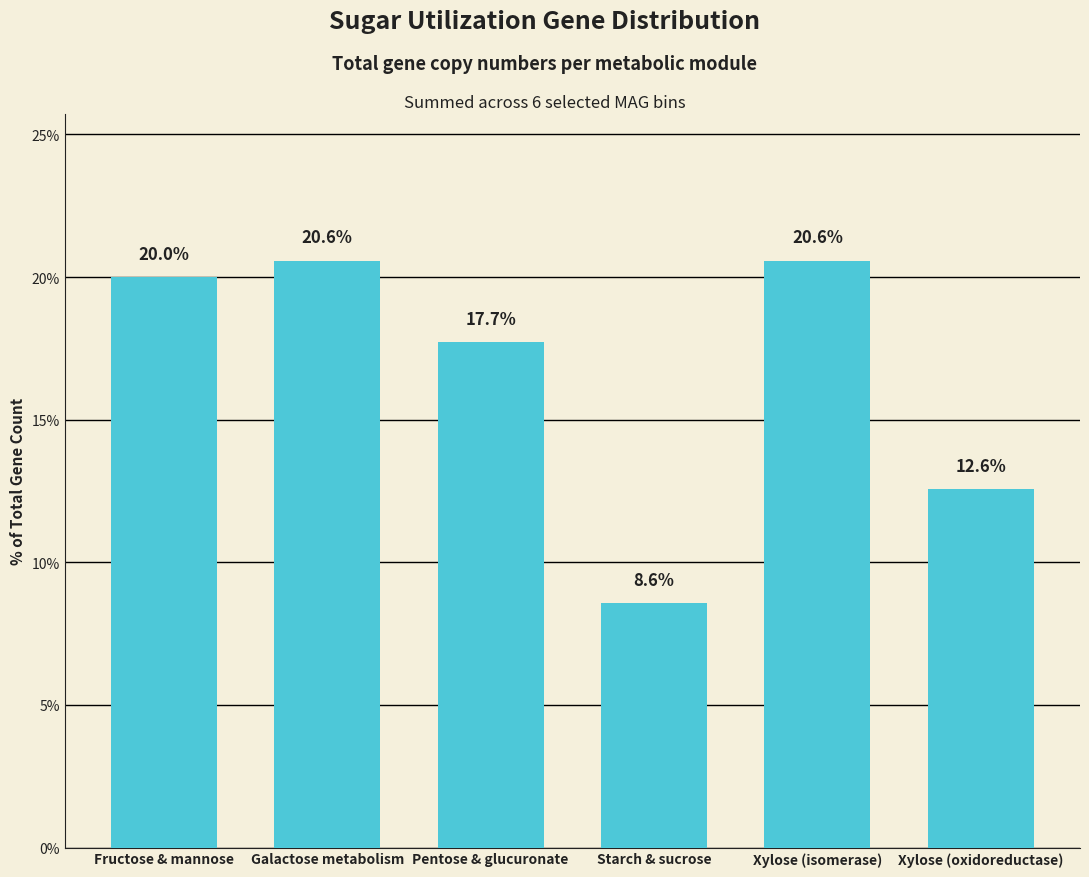

What is the change in value from Fructose & mannose to Starch & sucrose?

-11.4